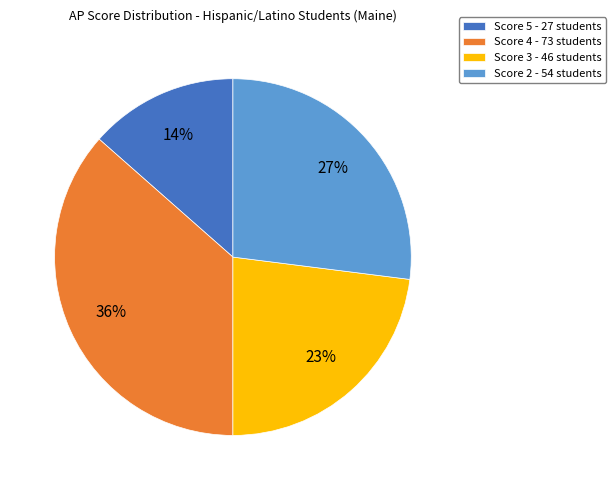

What percentage is the Score 3 slice, to the nearest percent?

23%